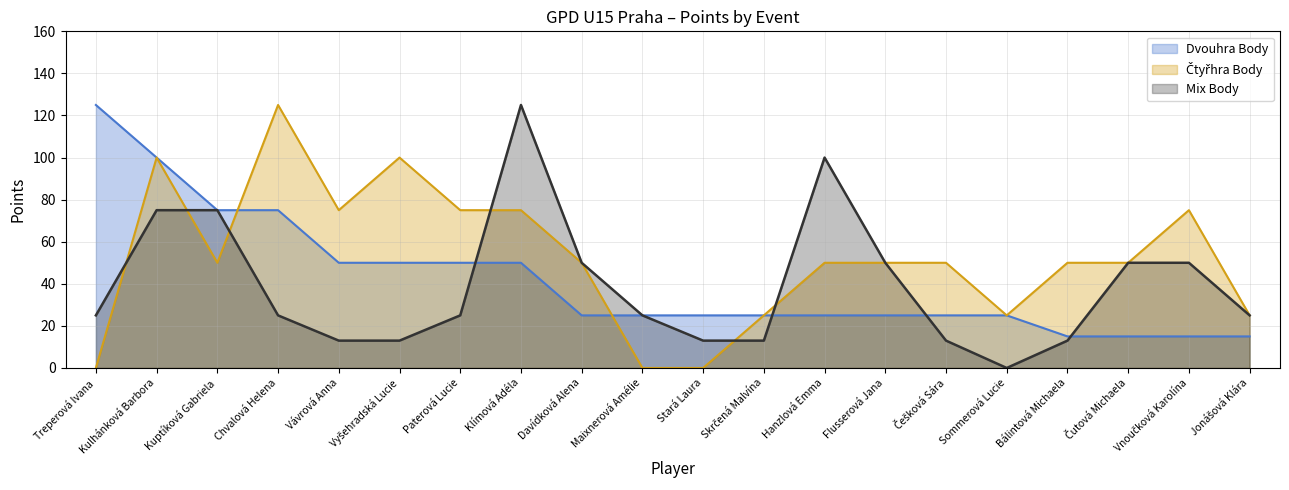

Reading right to left, extract all data points from this chart.

Dvouhra Body: 15	15	15	15	25	25	25	25	25	25	25	25	50	50	50	50	75	75	100	125
Mix Body: 25	50	50	13	0	13	50	100	13	13	25	50	125	25	13	13	25	75	75	25
Čtyřhra Body: 25	75	50	50	25	50	50	50	25	0	0	50	75	75	100	75	125	50	100	0